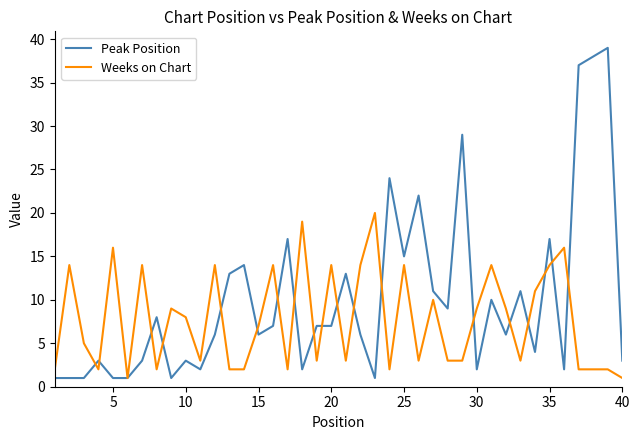

Which series has the largest total across all categories?

Peak Position